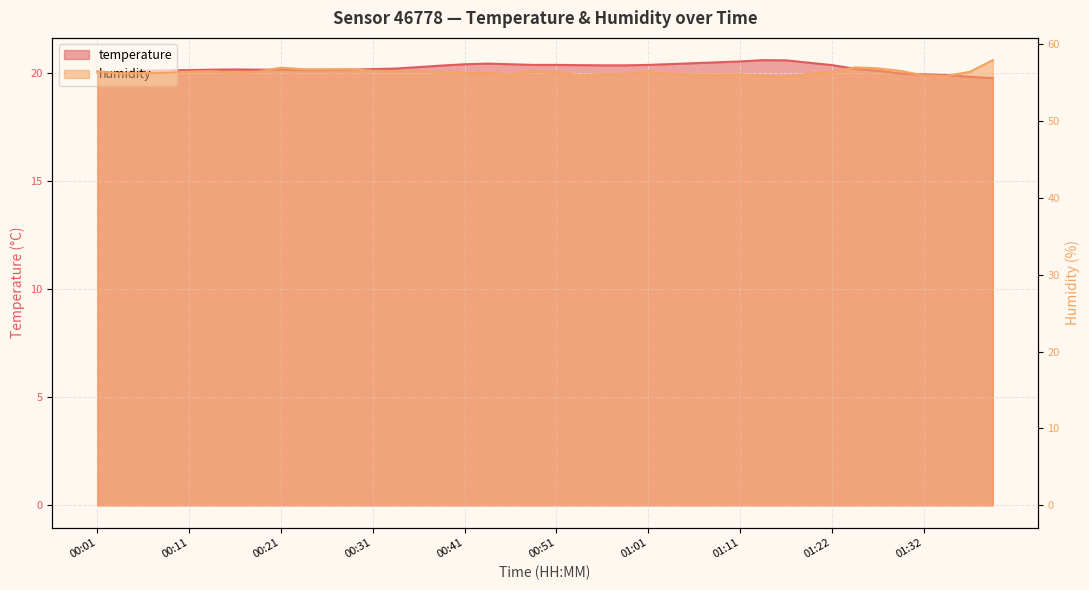

True or false: humidity and temperature intersect in this chart.

False